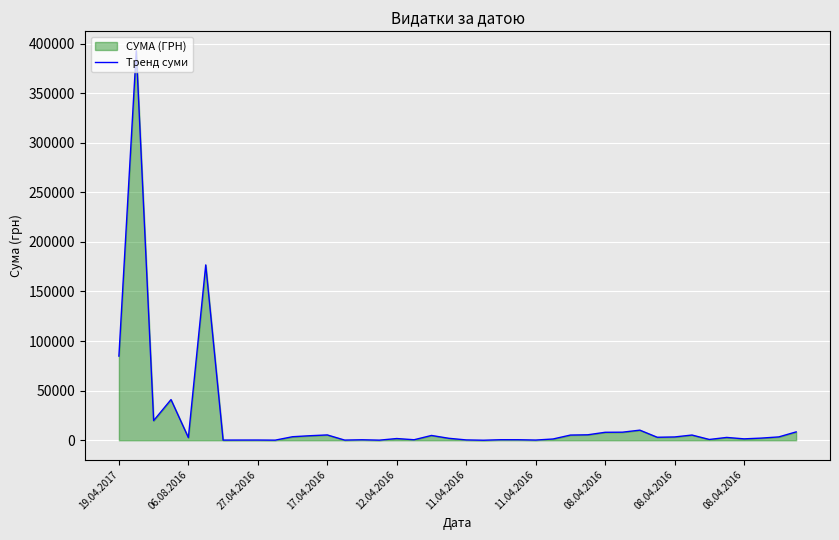

The chart shows a value of 176.4 at 13. True or false?

True